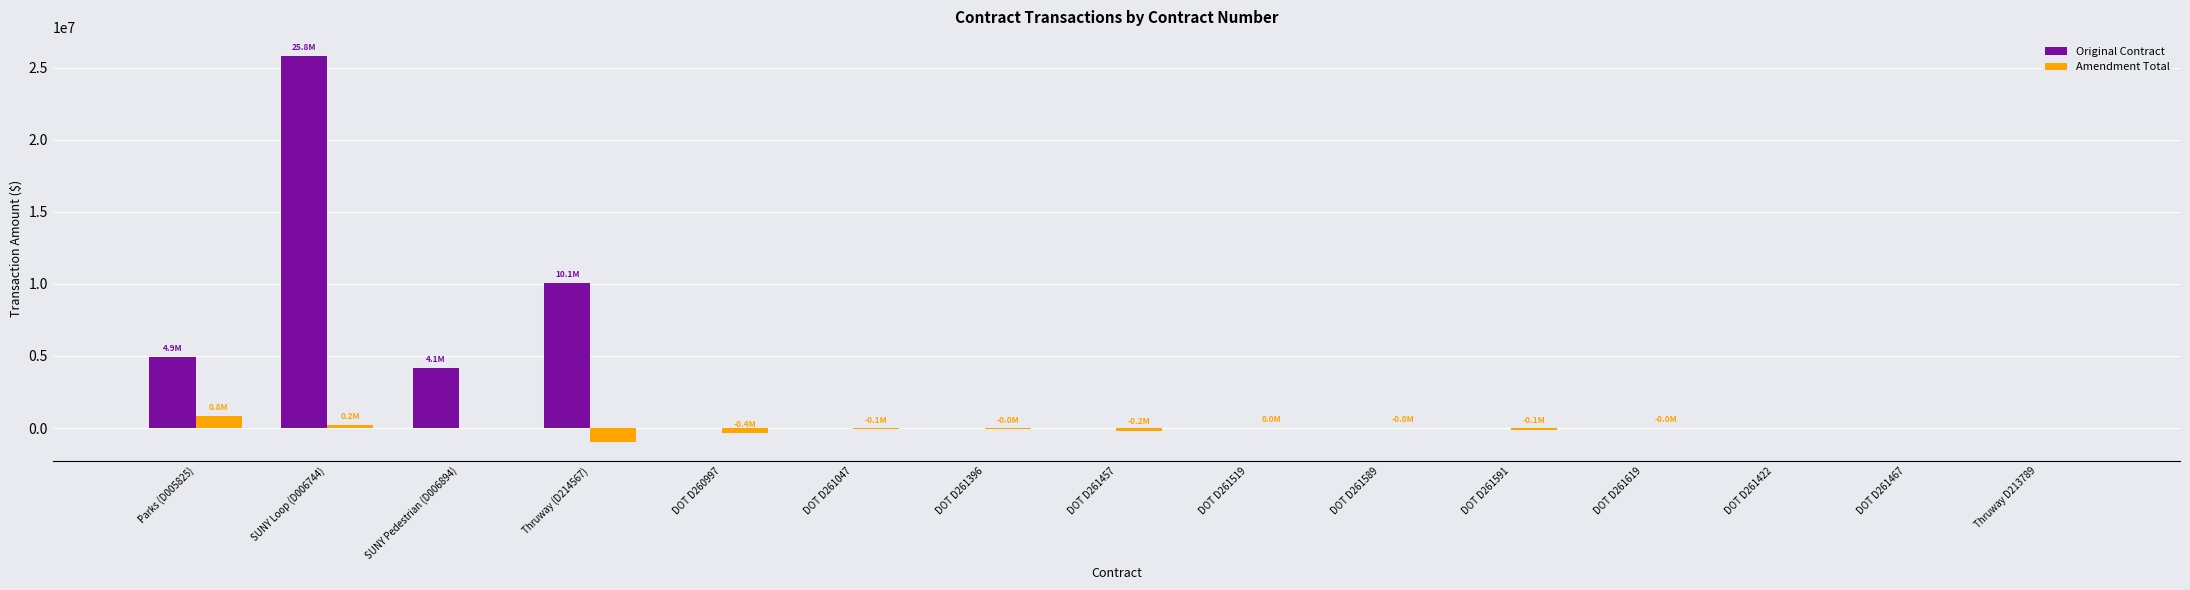

What is the difference between the Original Contract values at Thruway (D214567) and Thruway D213789?

10076722.7